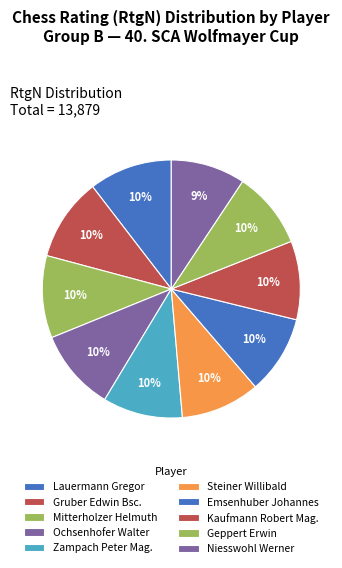

How many segments does this pie chart have?

10